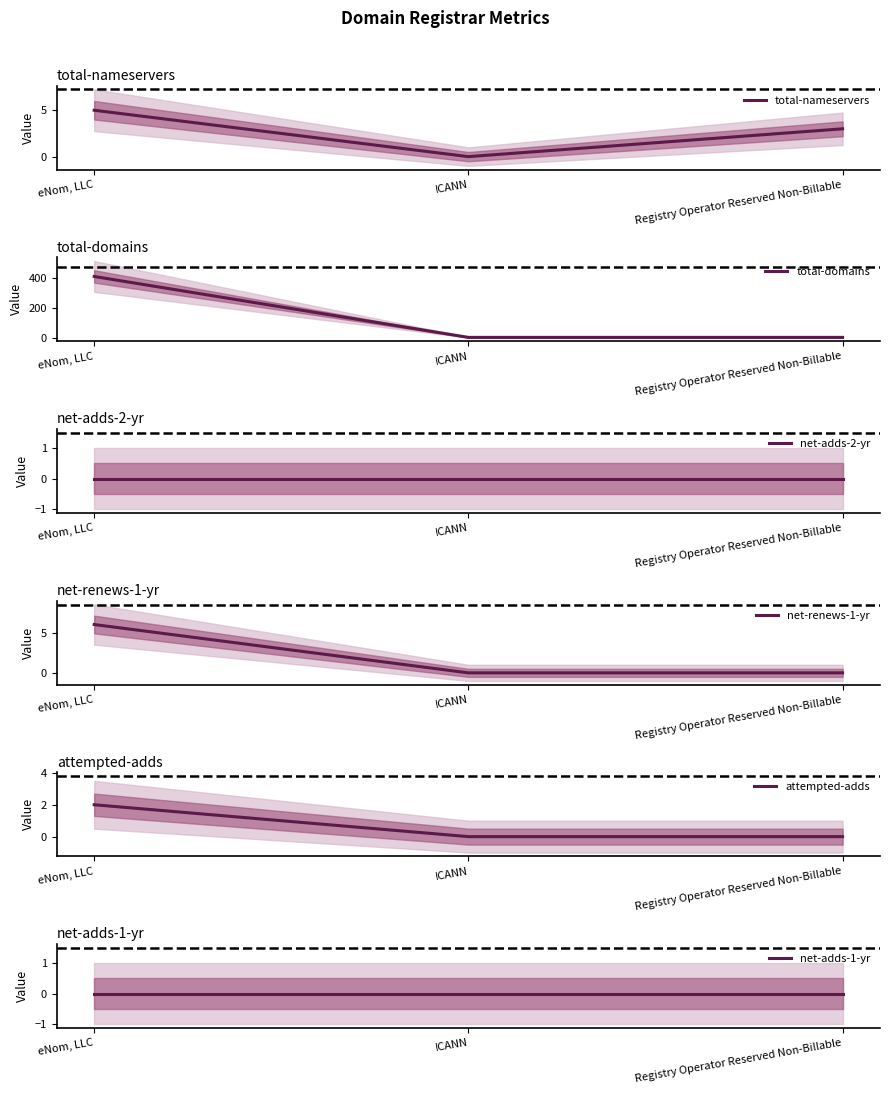

What is the total value across all series at eNom, LLC?

422